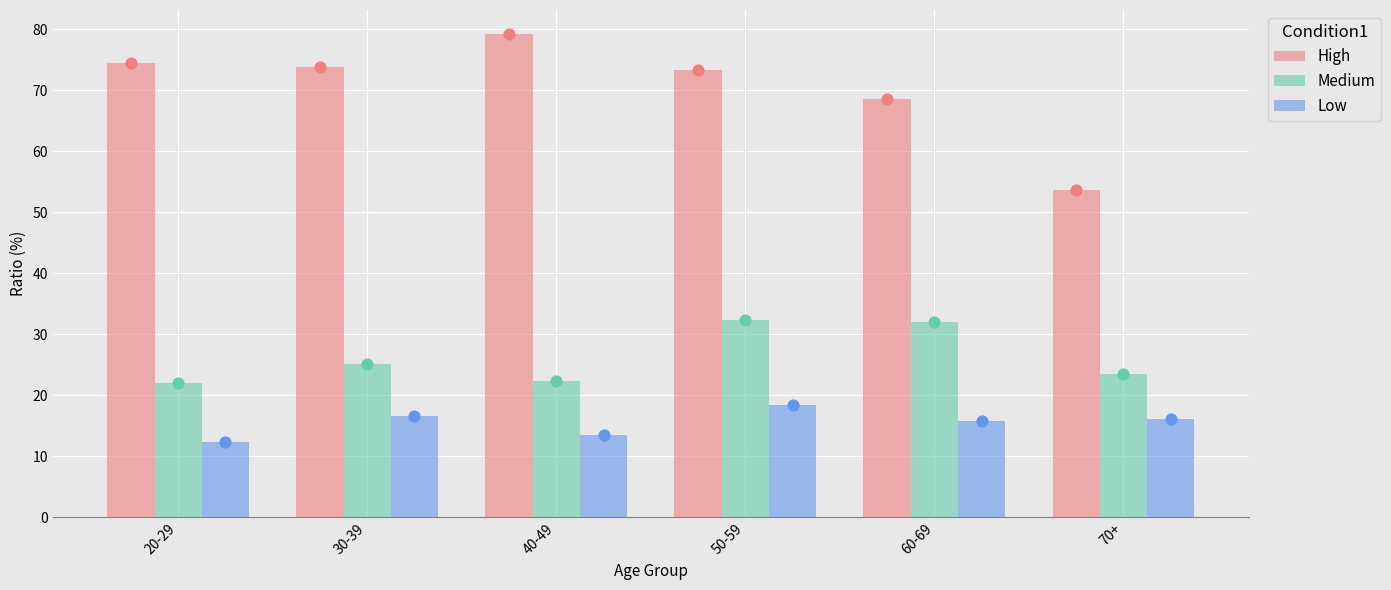

Which series contains the lowest Y value?

Low